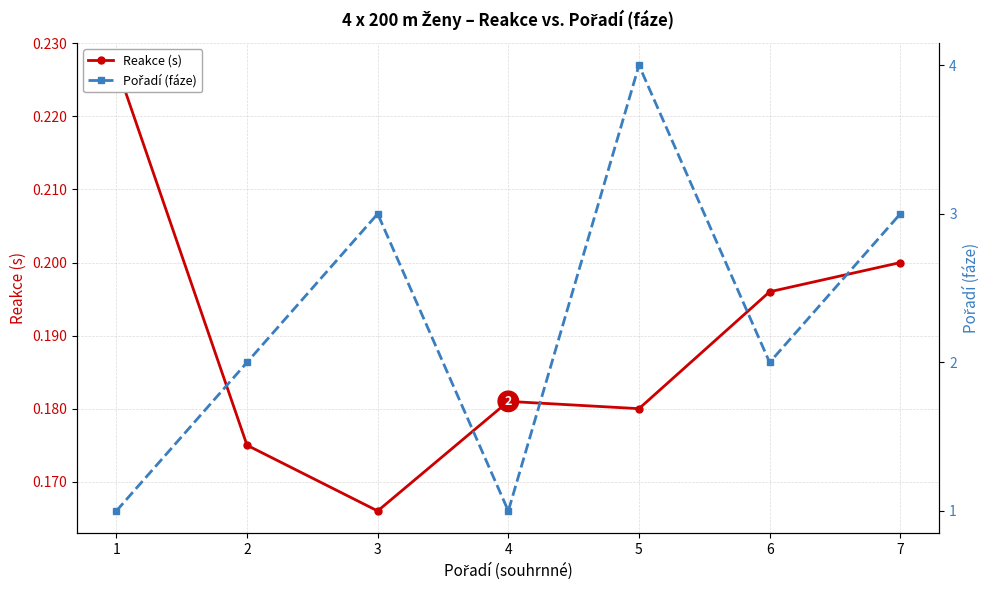

What is the smallest value displayed?

0.2